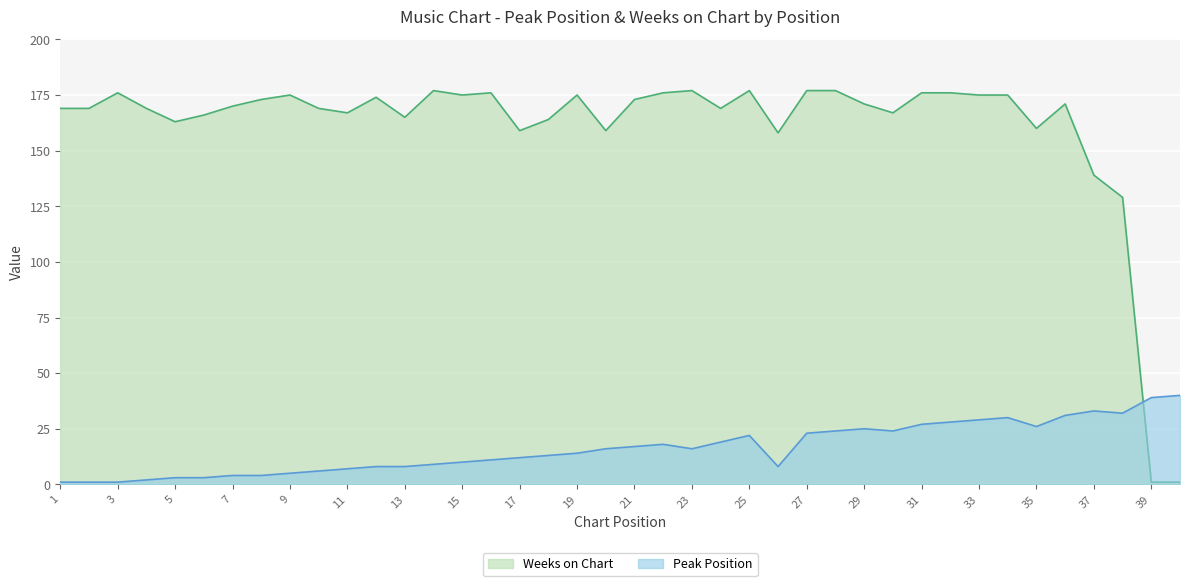

What is the value of the Peak Position point at the 27th from the left?

23